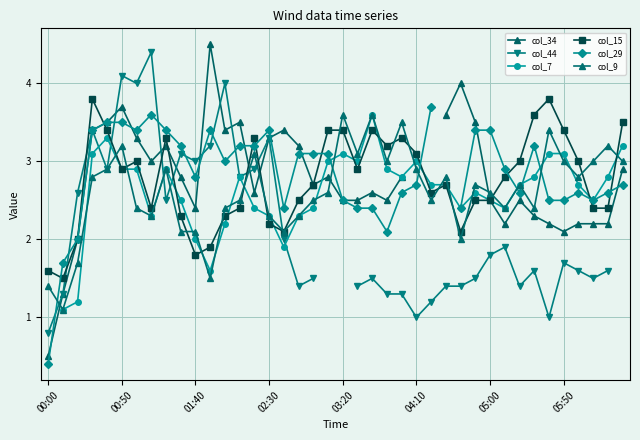

How many interior local peaks does the col_29 series have?

5